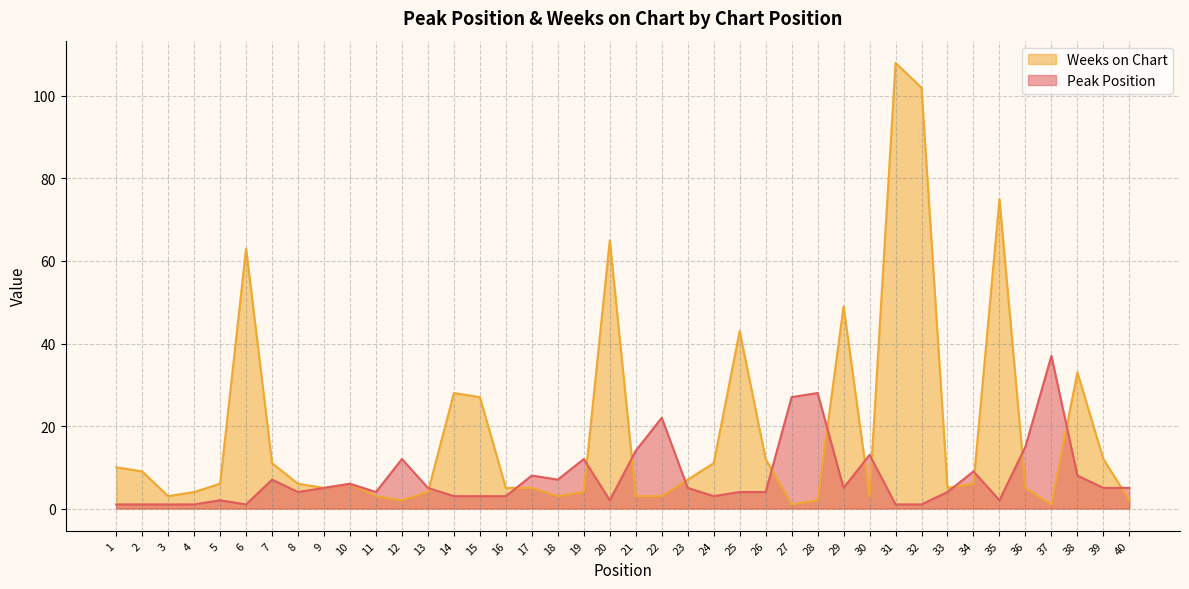

What are all the series names shown in the legend?

Weeks on Chart, Peak Position